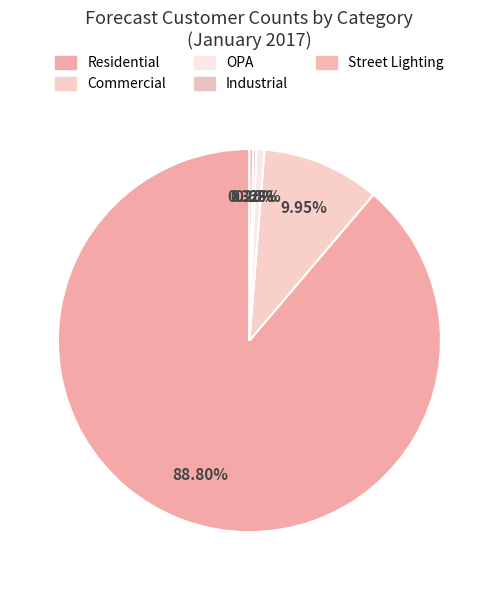

Between Residential and Industrial, which is larger?

Residential